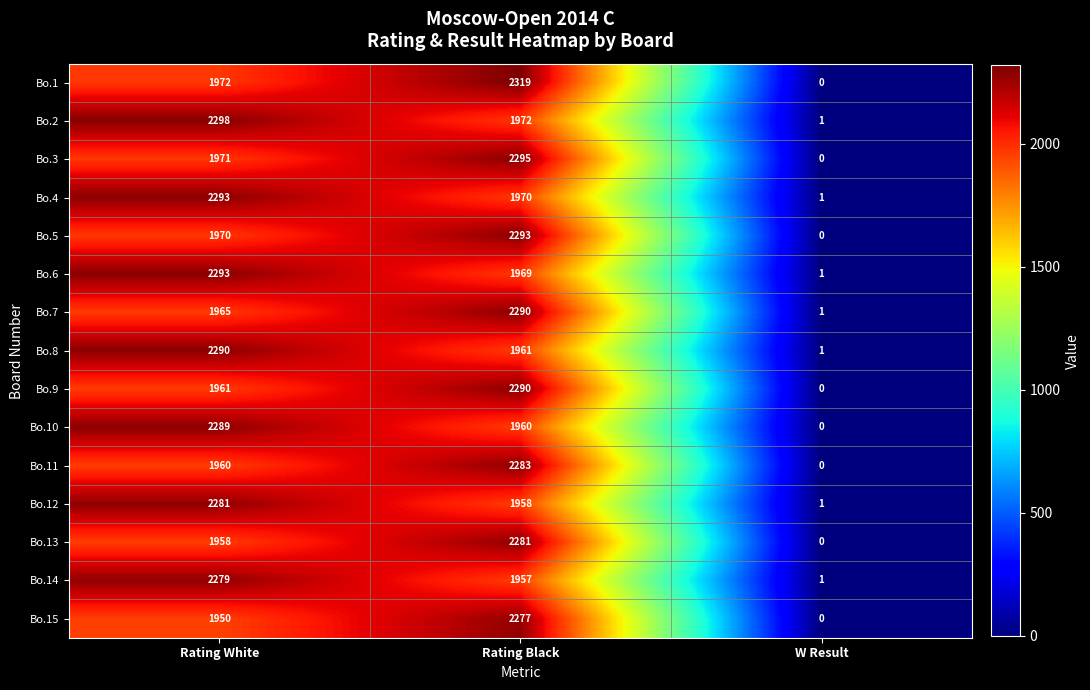

At which label is Bo.4 closest to 1147?

Rating Black